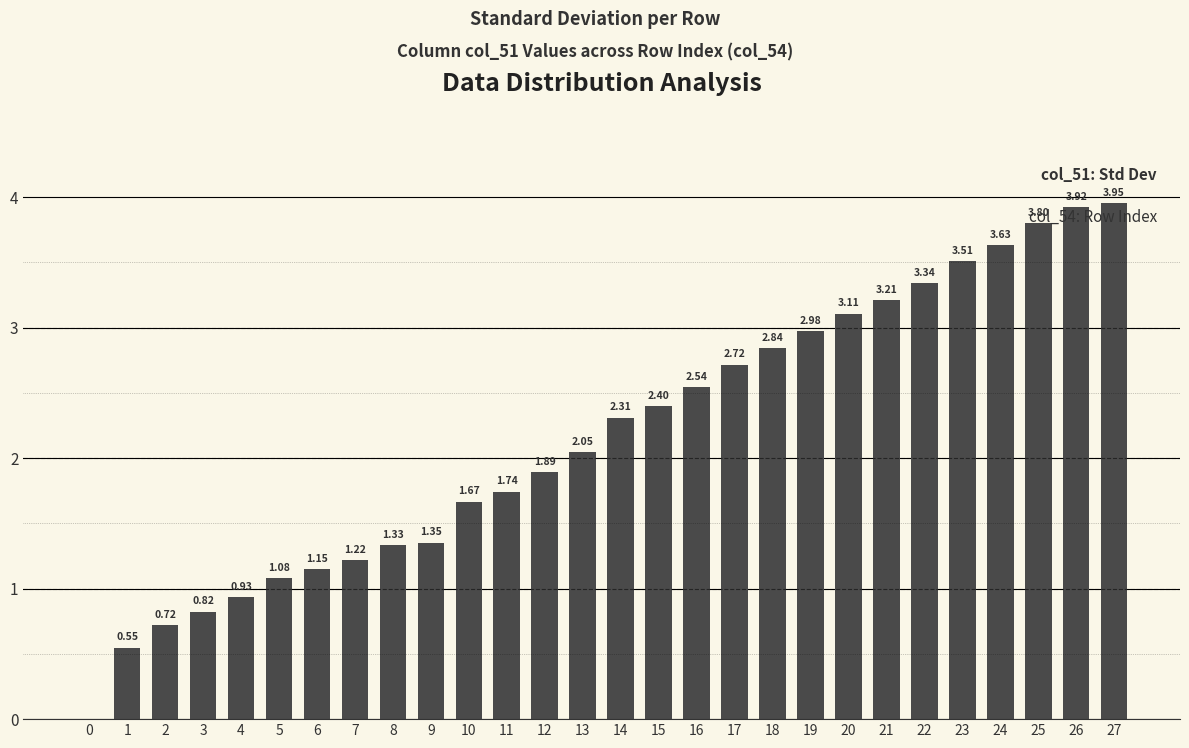

What is the sum of all values?

60.8